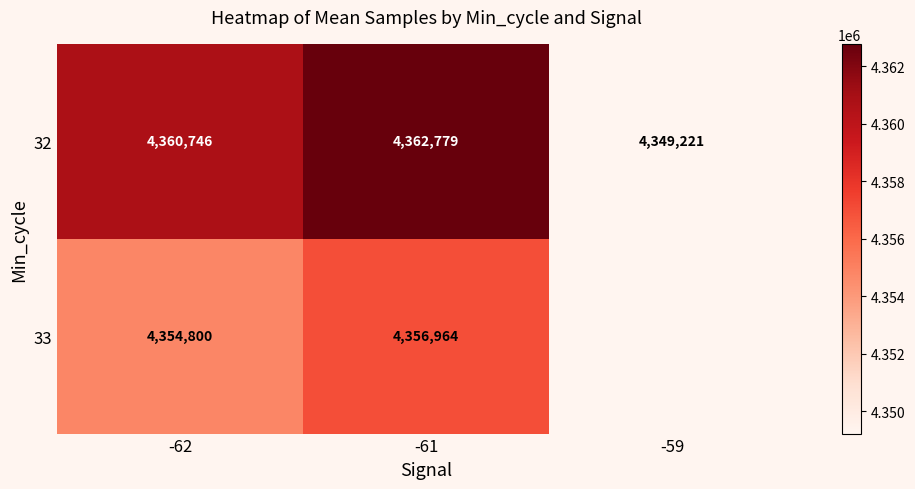

Which series has the largest total across all categories?

32